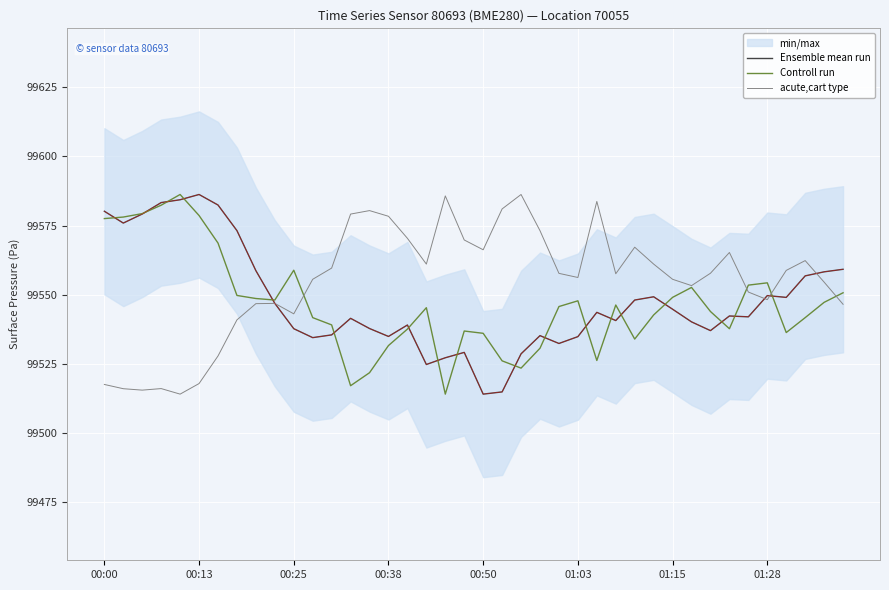

What is the total value across all series at 16?

298647.0